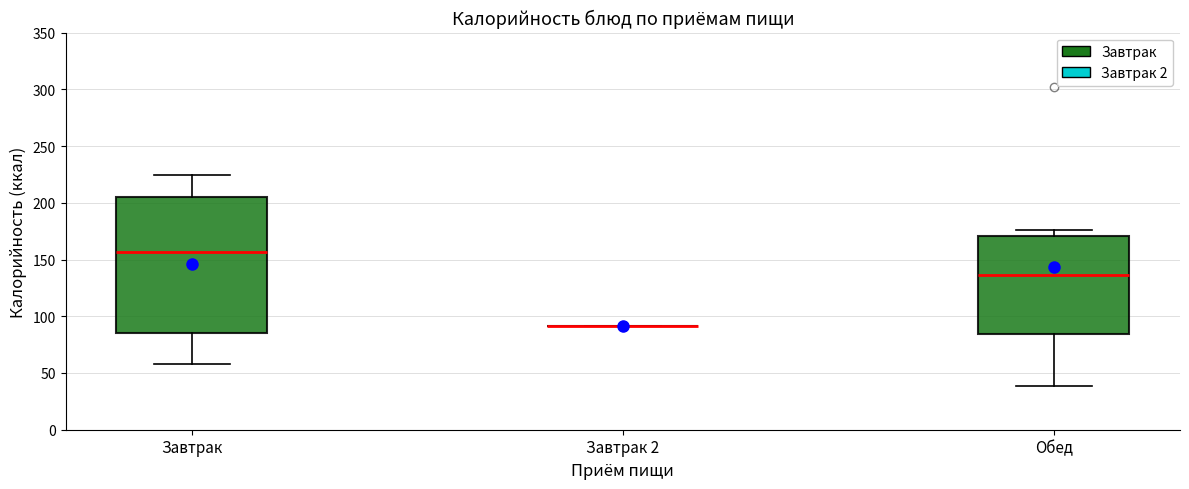

Which box is the tallest, from its lower edge to its upper edge?

Завтрак